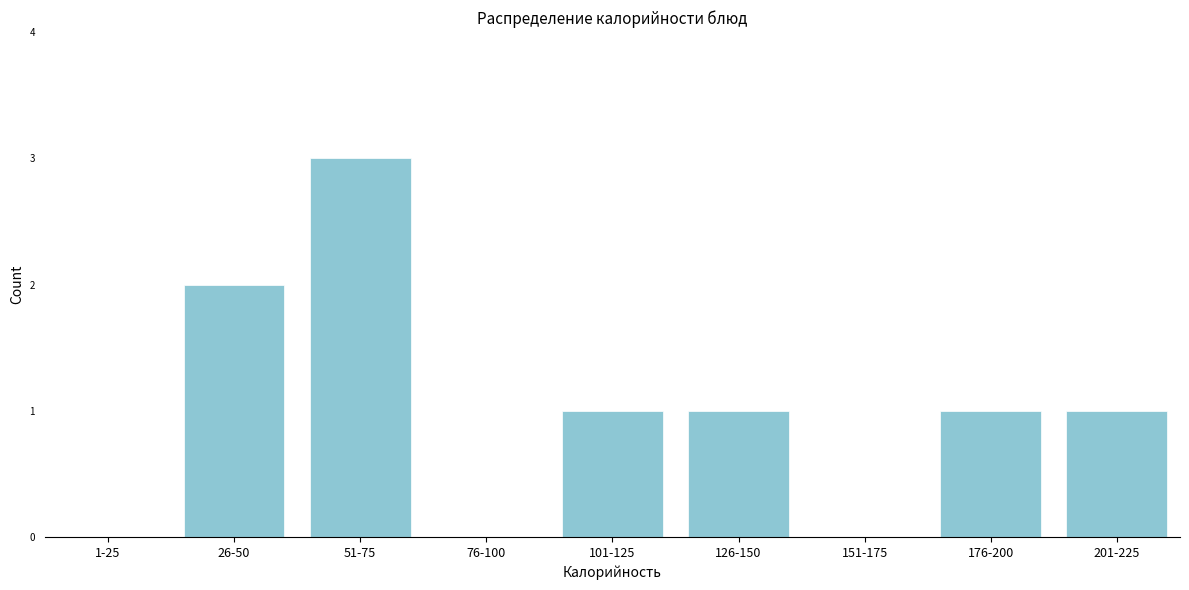

Reading left to right, what are all the values shown in this chart?

1-25=0	26-50=2	51-75=3	76-100=0	101-125=1	126-150=1	151-175=0	176-200=1	201-225=1